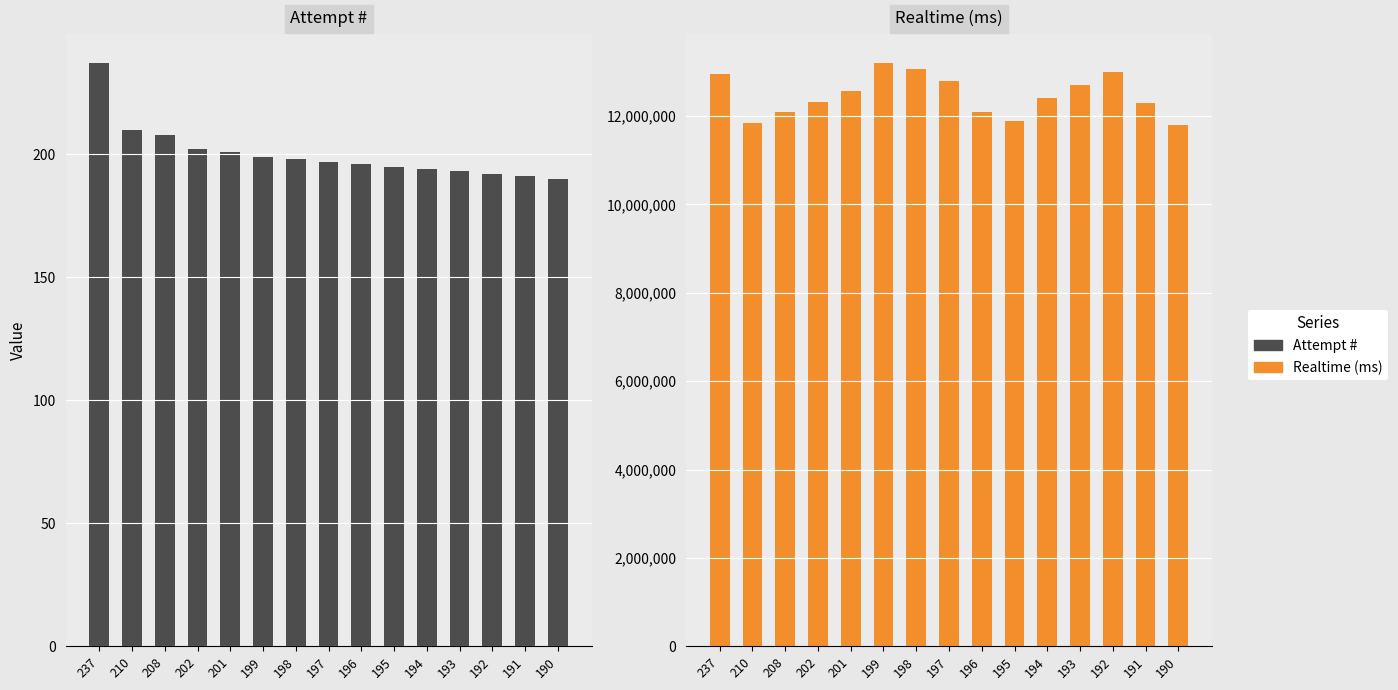

Is the value of Realtime (ms) at 190 greater than the value of Attempt # at 190?

Yes